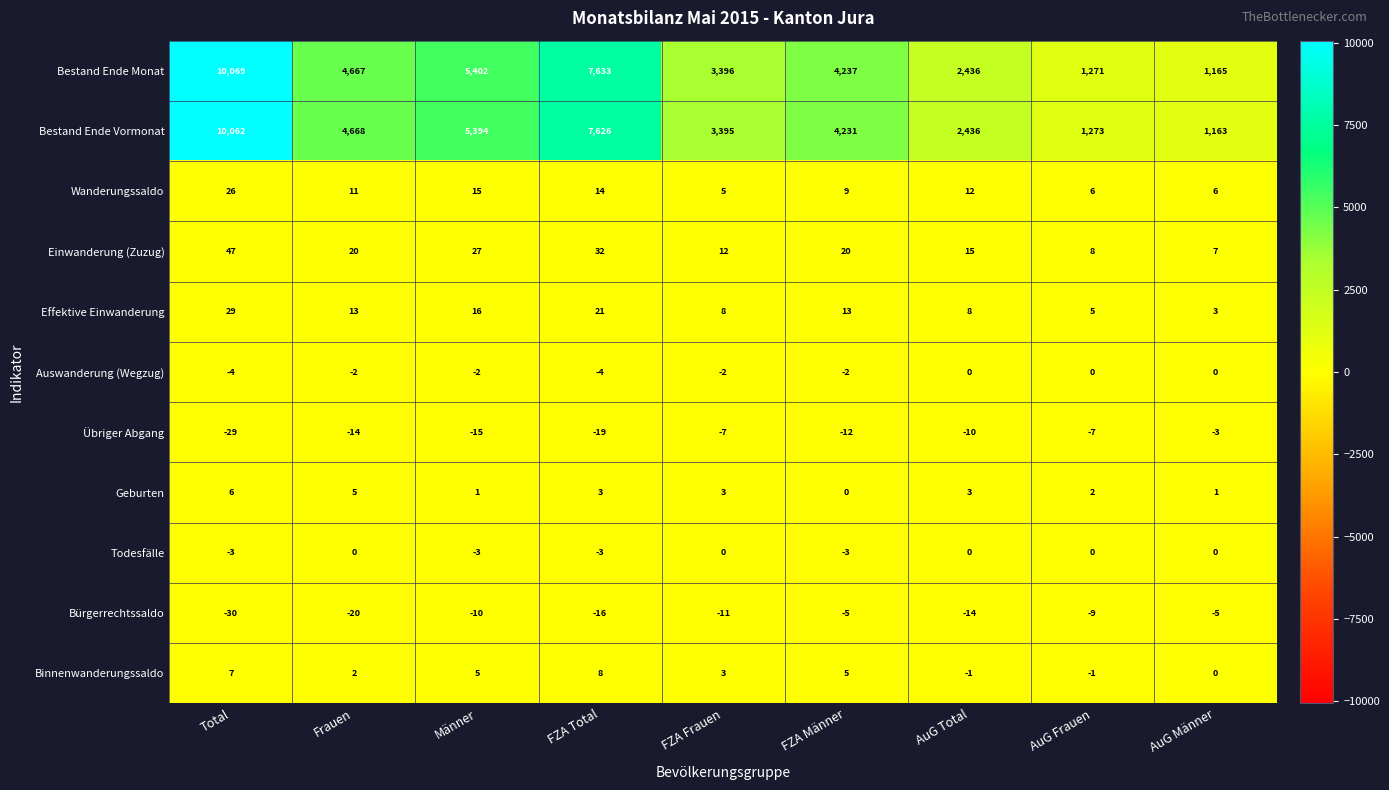

True or false: Übriger Abgang has a value of -5 at AuG Männer.

False